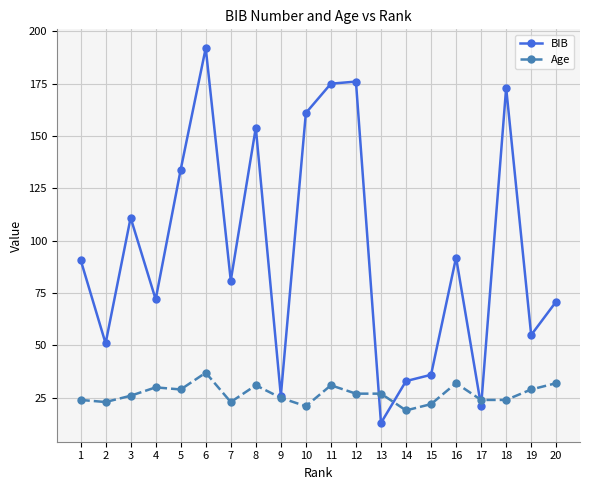

Which series changed the most between 2 and 14?

BIB